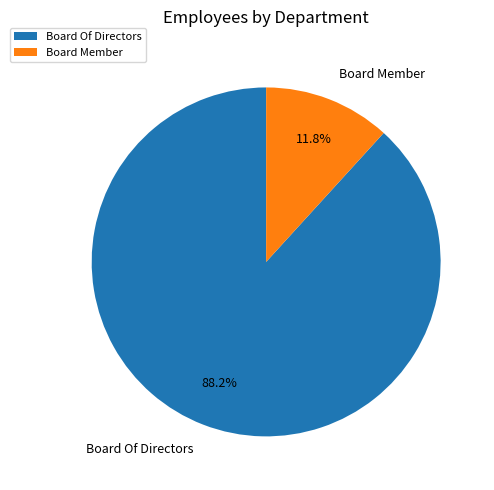

Count the number of slices in the pie.

2